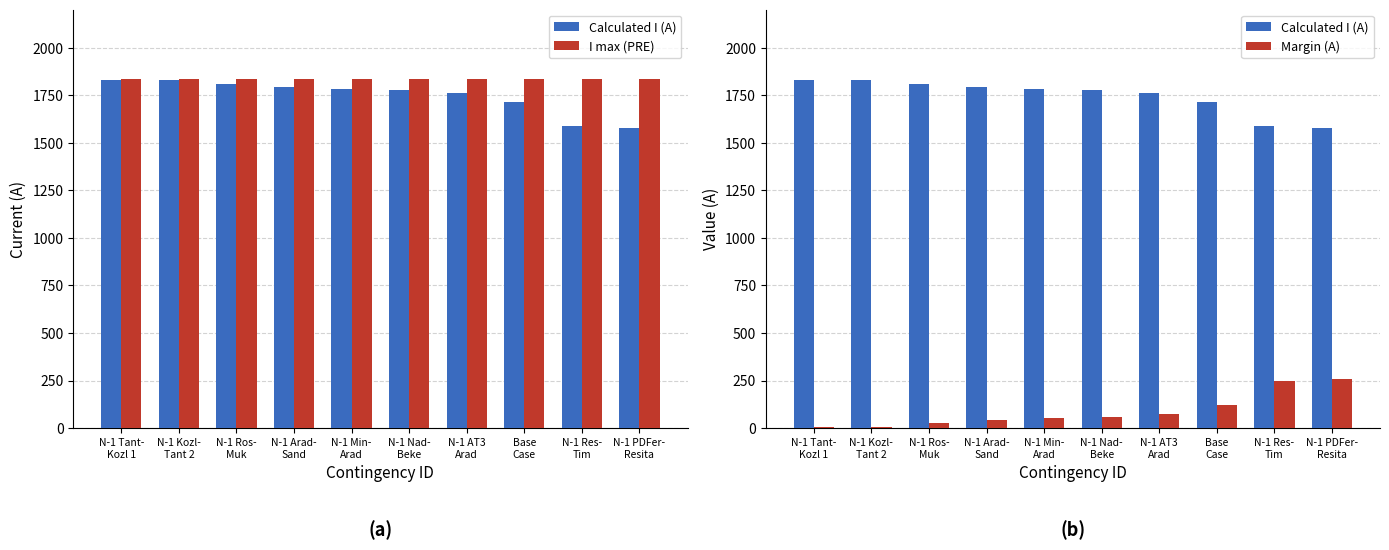

The Calculated I (A) series shows 1181 at N-1 Arad-
Sand. True or false?

False